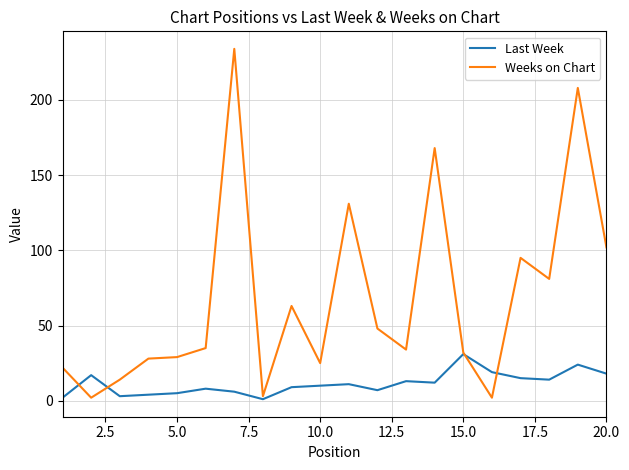

List the series in order of their overall mean, lowest first.

Last Week, Weeks on Chart